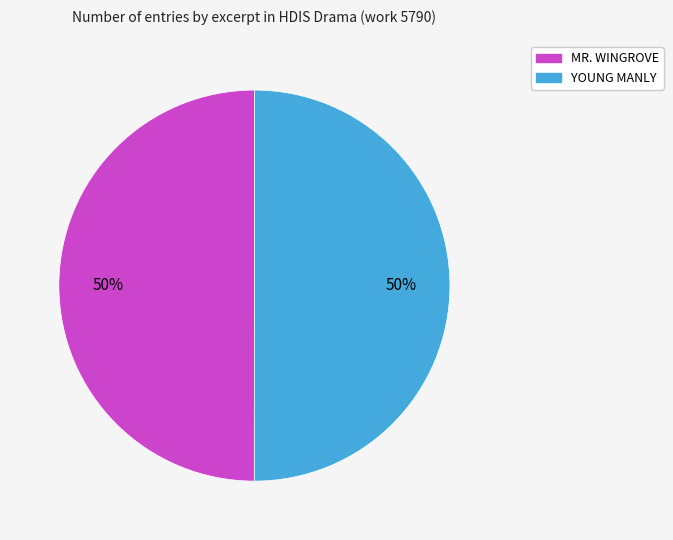

What is the ratio of the value at MR. WINGROVE to the value at YOUNG MANLY?

1.0